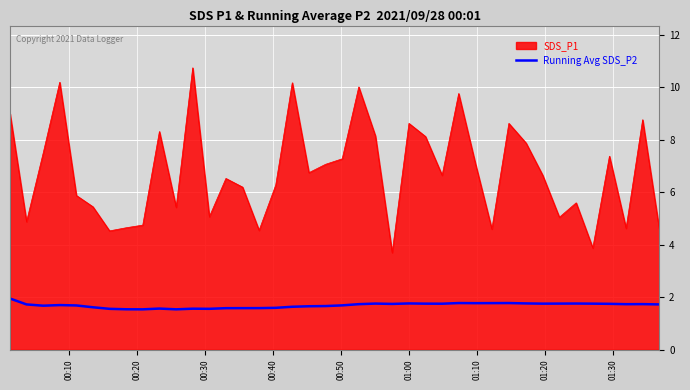

Which series has the largest total across all categories?

SDS_P1